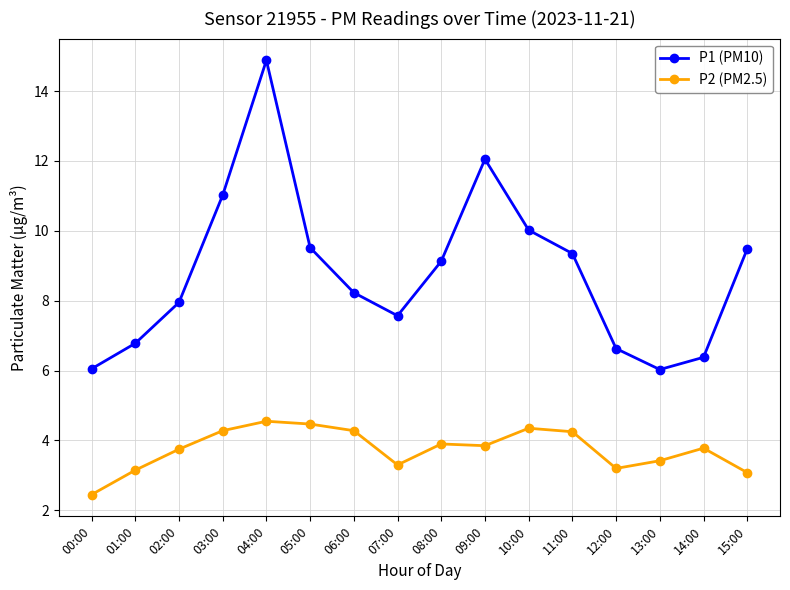

Which series has the widest spread of values?

P1 (PM10)